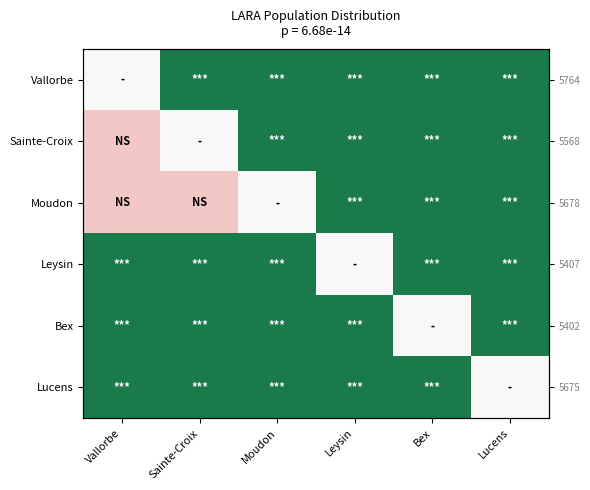

What is the sum of the Vallorbe values at Bex and Leysin?

2.0